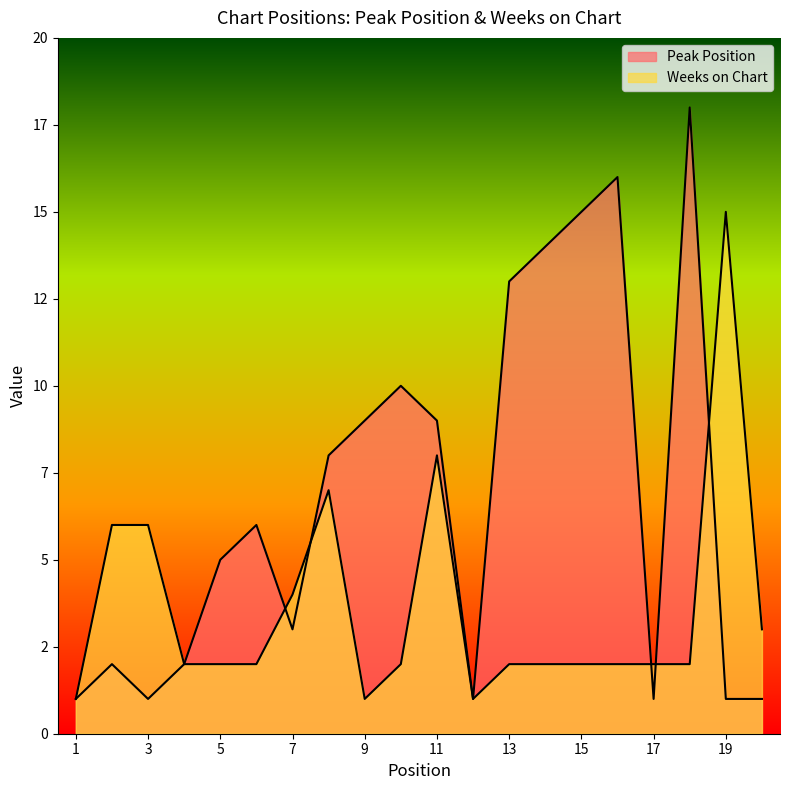

Which series has the widest spread of values?

Peak Position